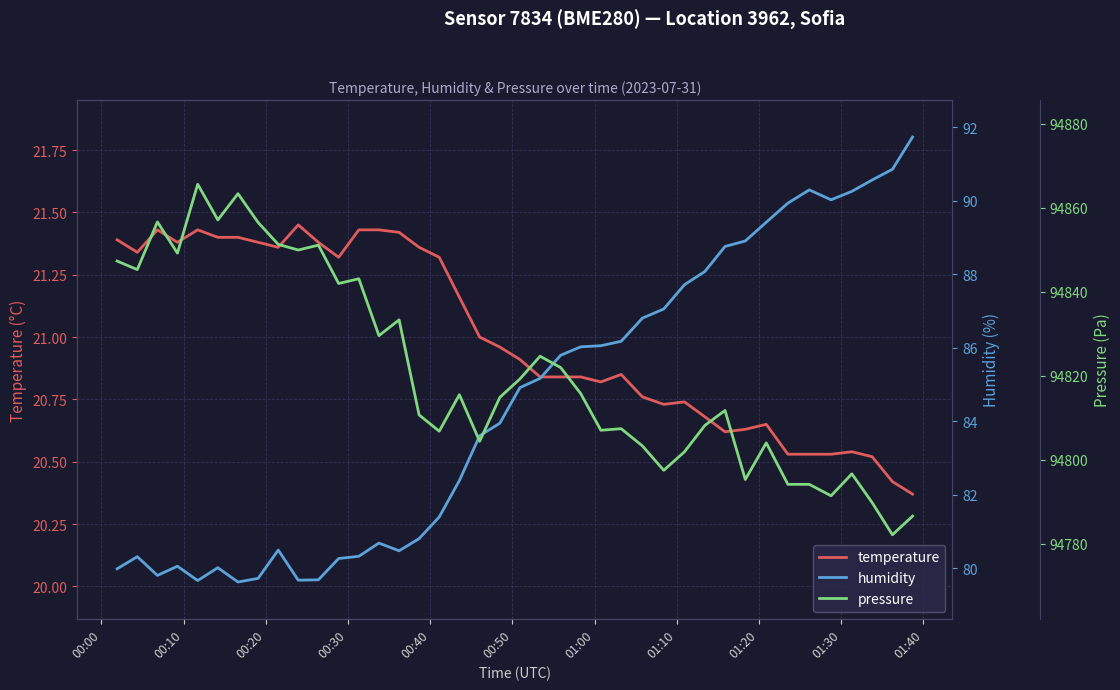

The humidity series shows 20.3 at 24. True or false?

False